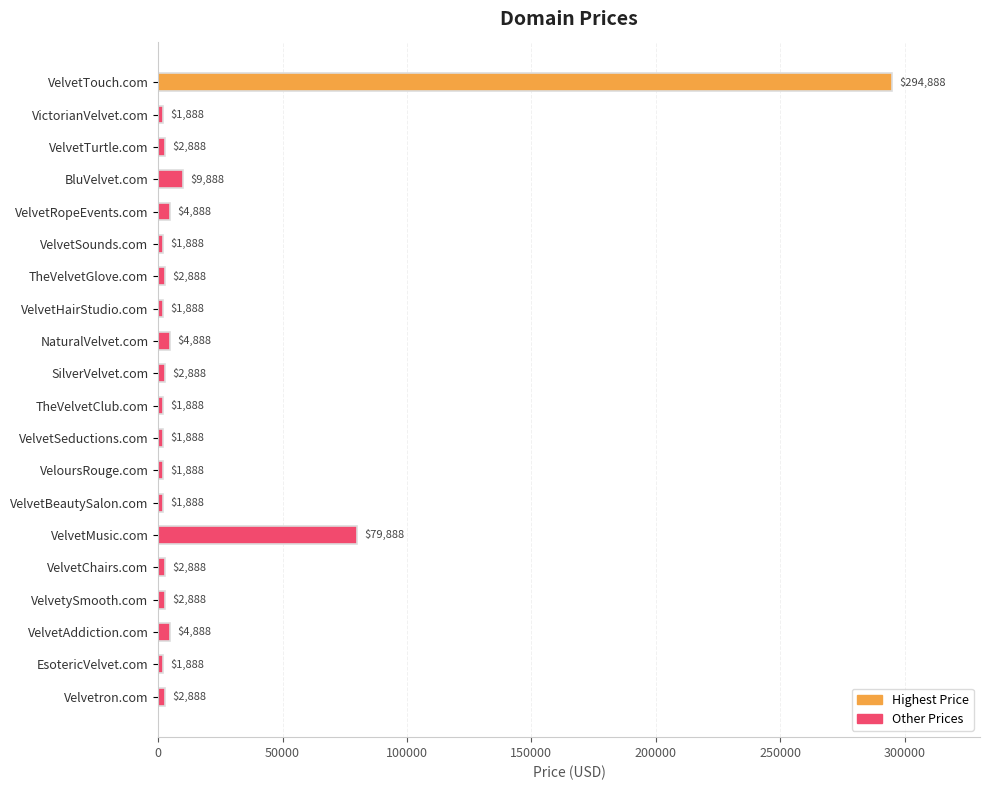

What is the change in value from VelvetRopeEvents.com to VelvetChairs.com?

-2000